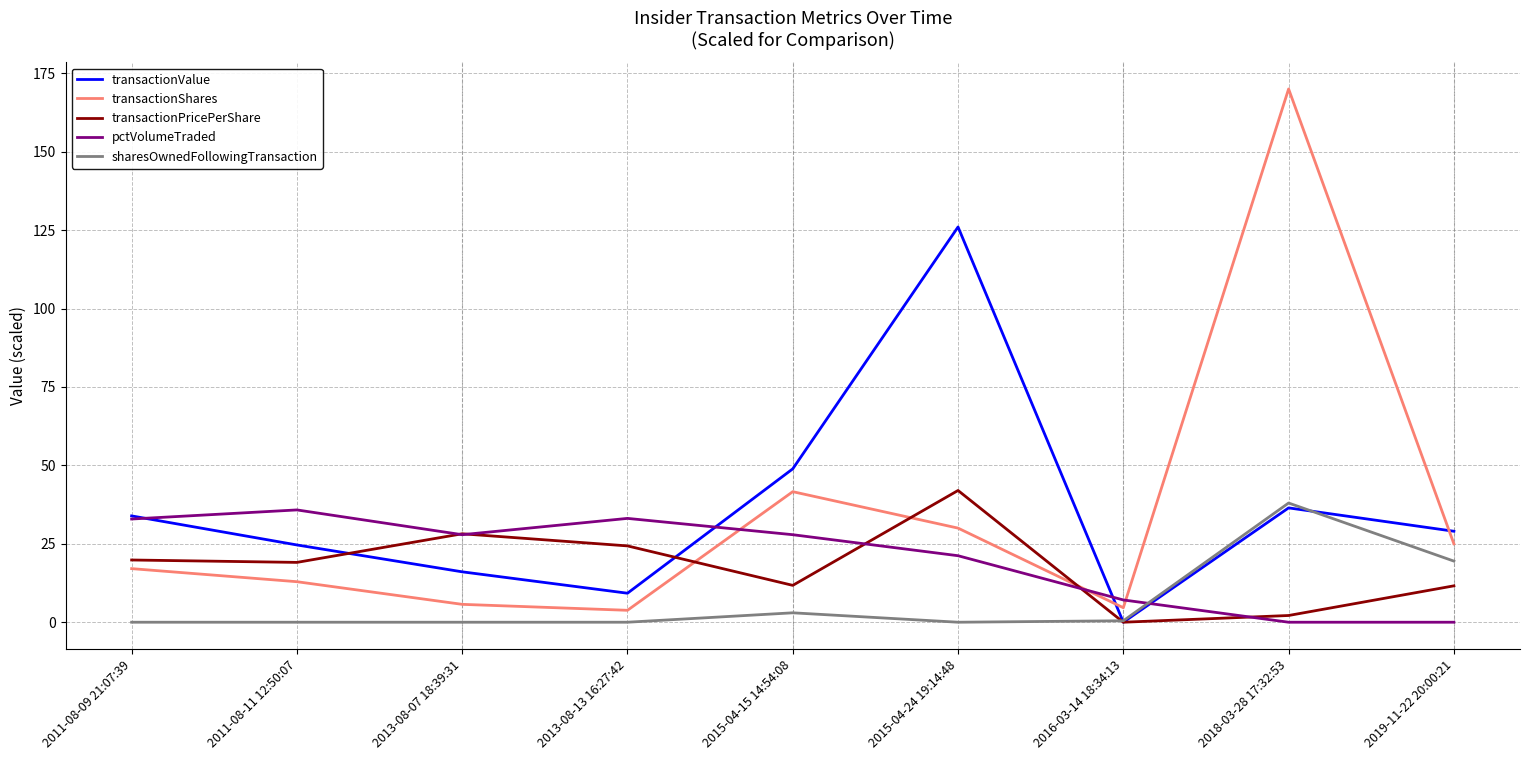

At which label does sharesOwnedFollowingTransaction reach its peak?

2018-03-28 17:32:53